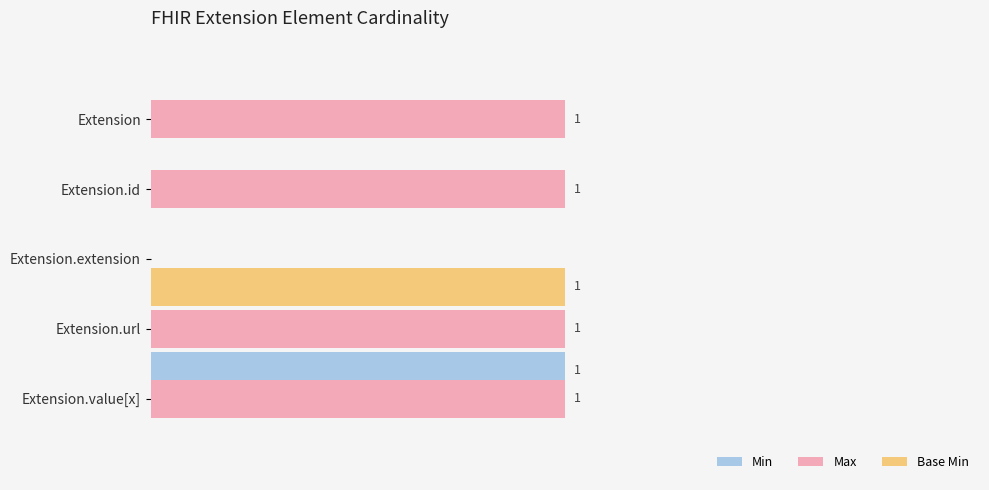

At how many categories does at least one series exceed 0?

4